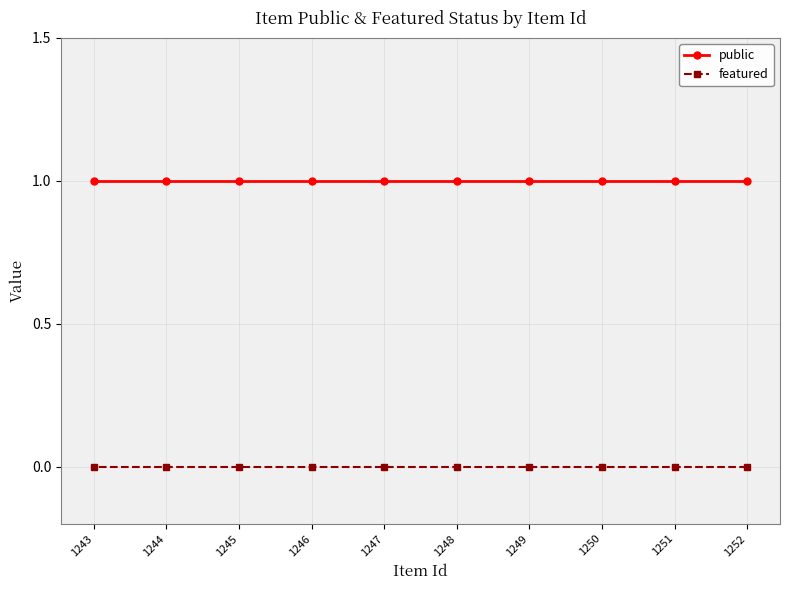

What is the total value across all series at 1245?

1